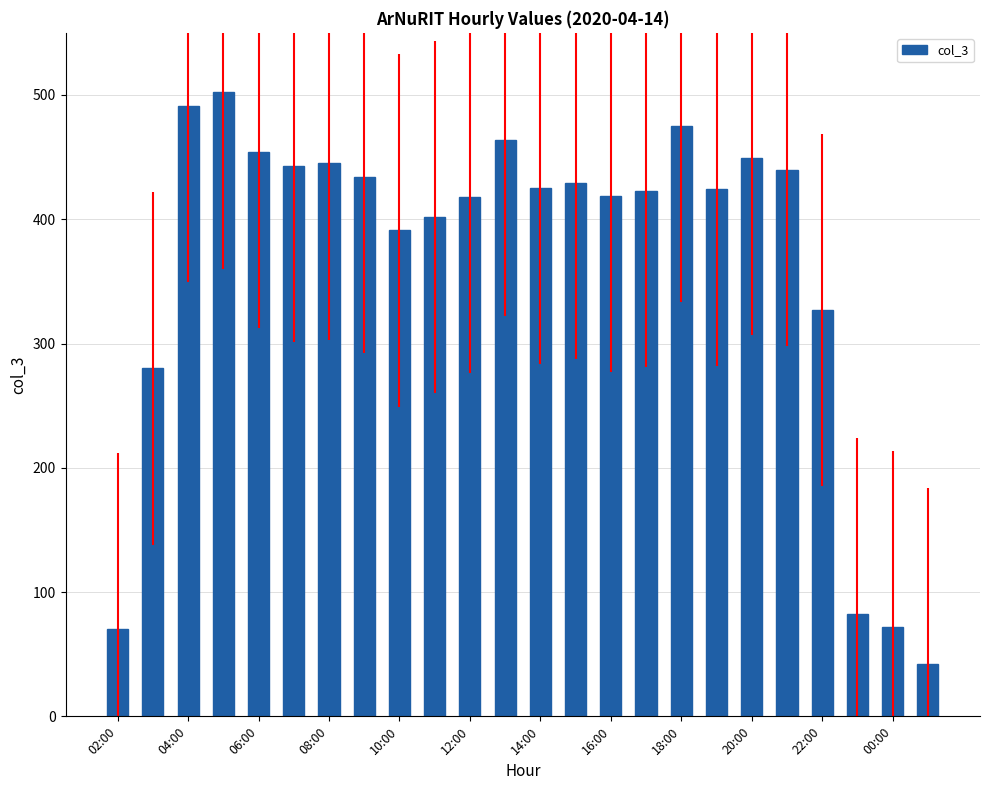

Does the chart contain any negative values?

No